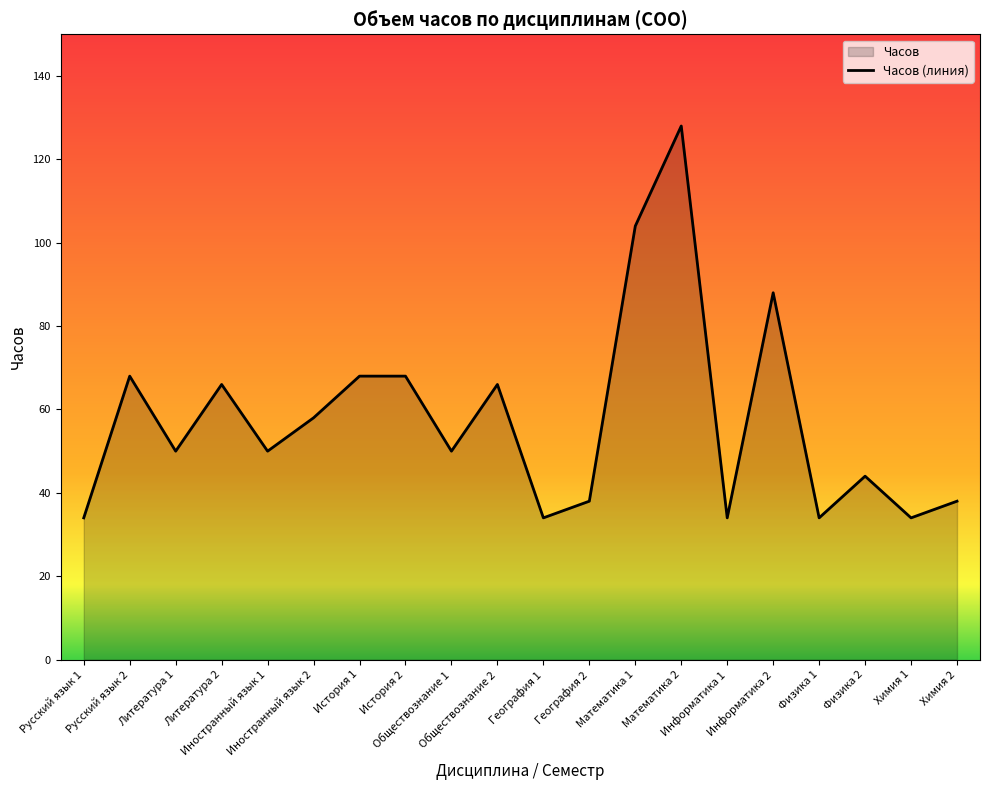

Approximately how many times larger is the value at Обществознание 2 compared to Литература 1?

1.3